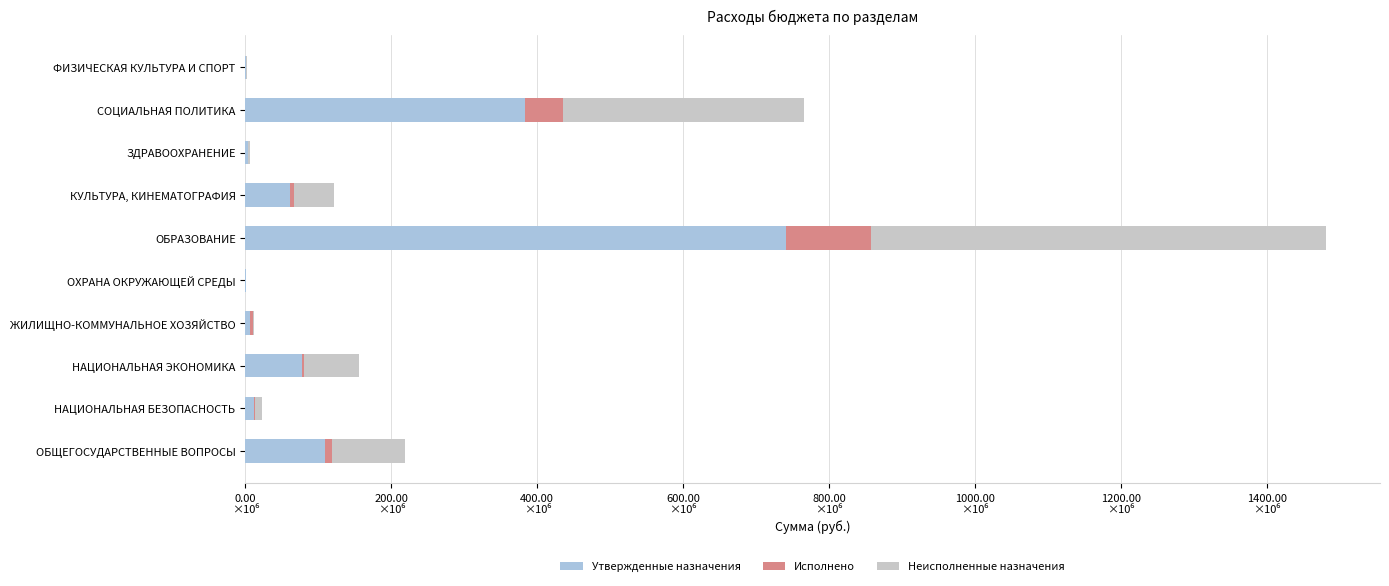

What are all the series names shown in the legend?

Утвержденные назначения, Исполнено, Неисполненные назначения